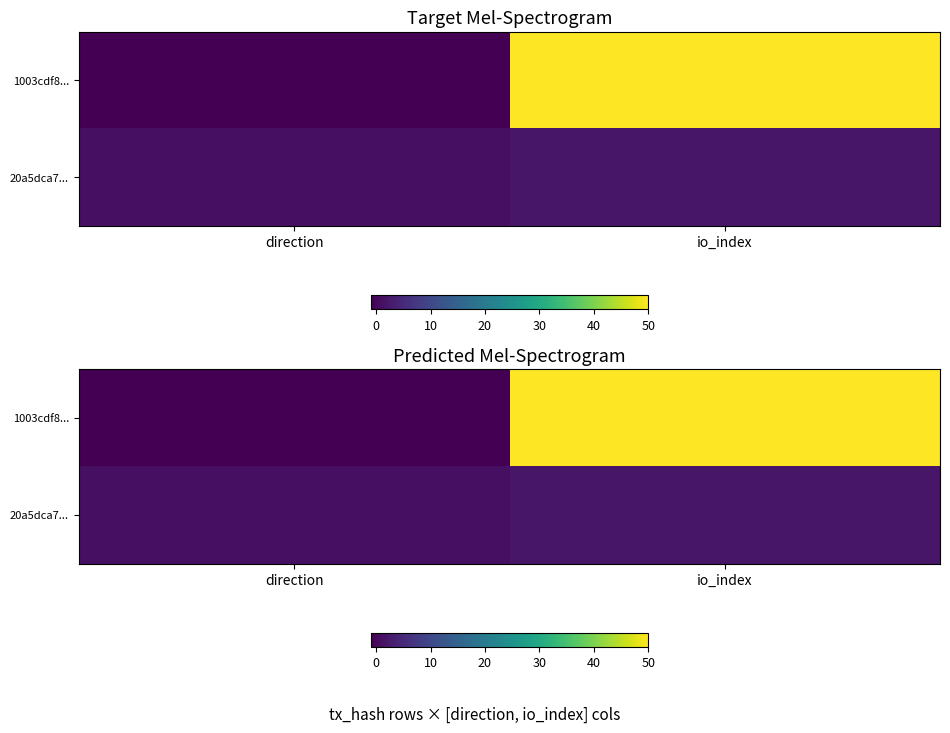

True or false: 1003cdf8... has a value of -1 at direction.

False